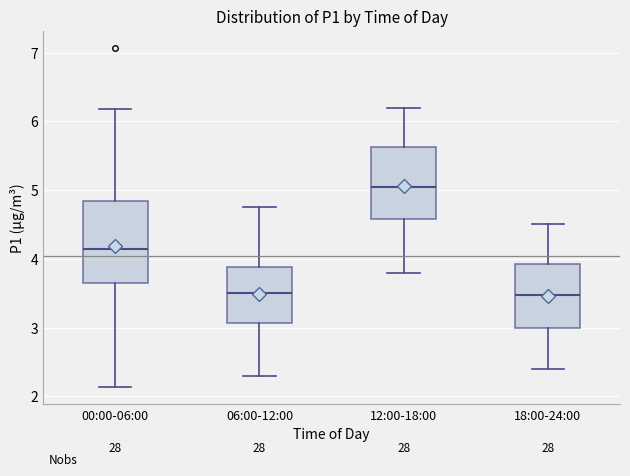

Reading left to right, read every box against the y-axis: the position of its median line, the range the box covers, and the ends of its whiskers. The values are not printed on the chart, so give them approximately, as read against the axis.

00:00-06:00: median 4.1, box 3.7 to 4.8, whiskers 2.1 to 6.2
06:00-12:00: median 3.5, box 3.1 to 3.9, whiskers 2.3 to 4.8
12:00-18:00: median 5.1, box 4.6 to 5.6, whiskers 3.8 to 6.2
18:00-24:00: median 3.5, box 3.0 to 3.9, whiskers 2.4 to 4.5